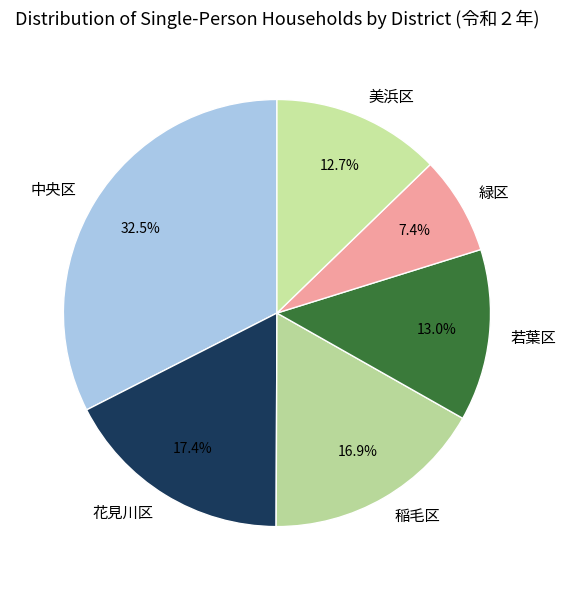

To the nearest percent, what portion does 緑区 represent?

7%